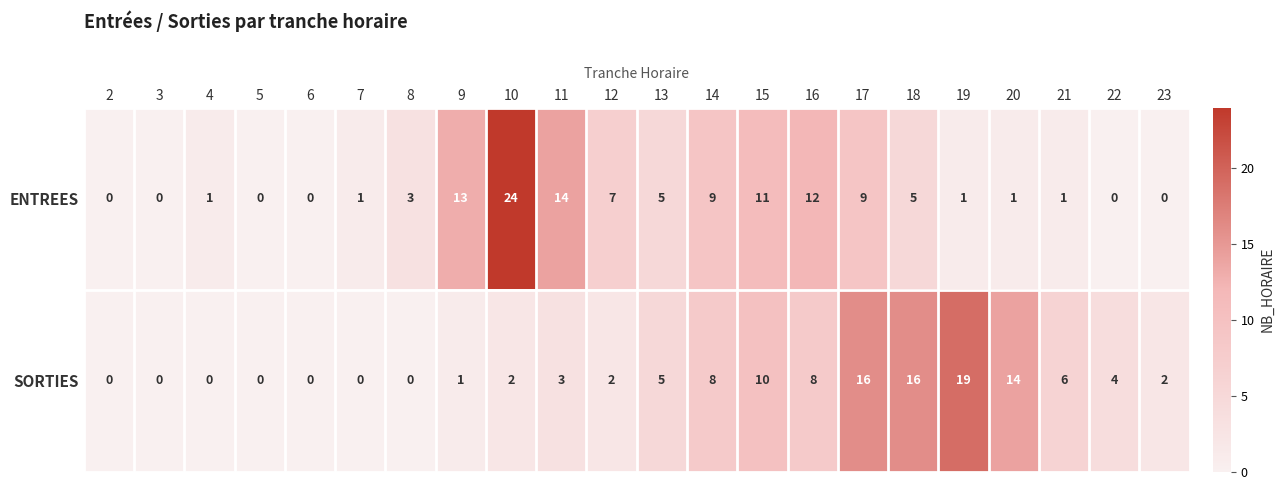

What is the greatest value displayed?

24